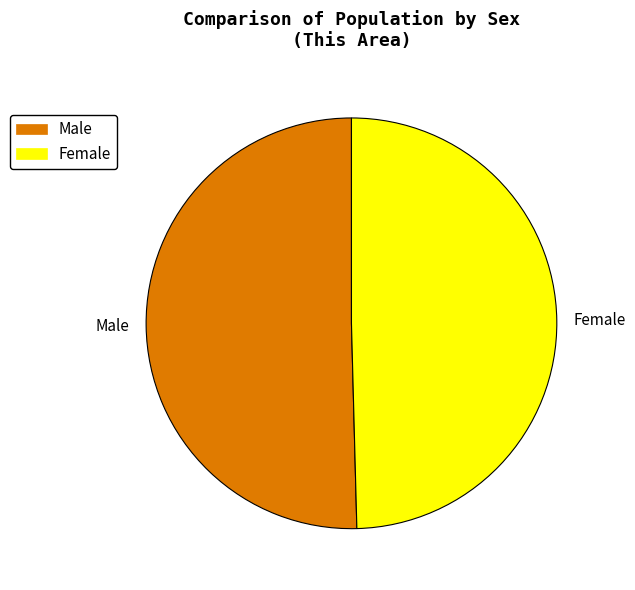

Which category has the biggest portion of the pie?

Male